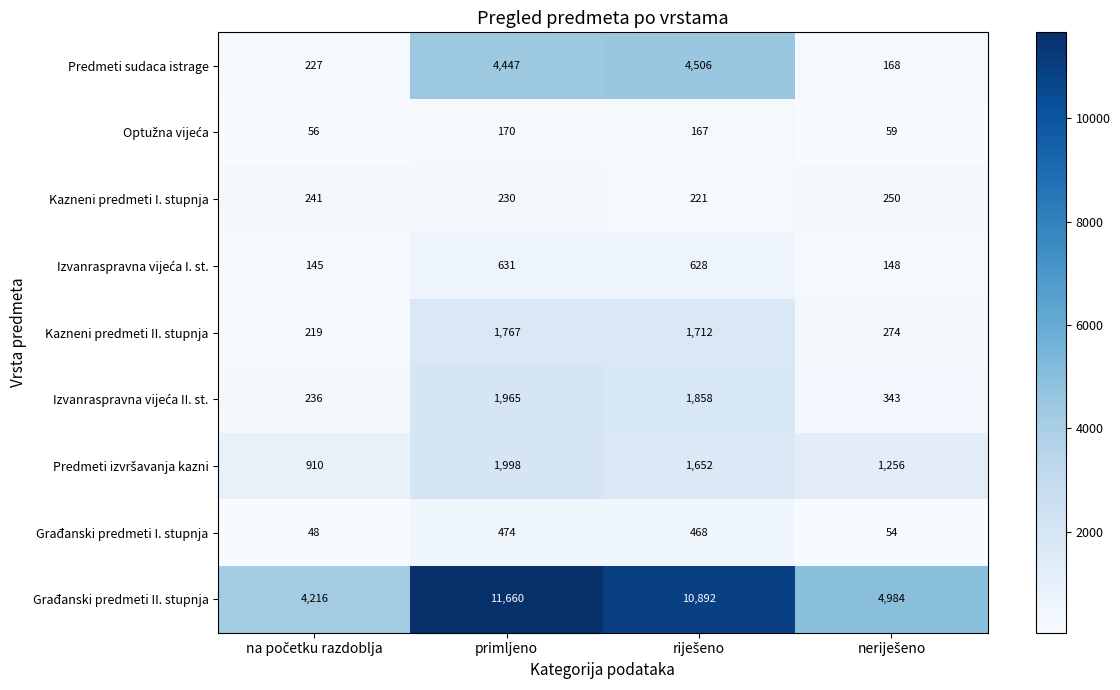

What is the greatest value displayed?

11660